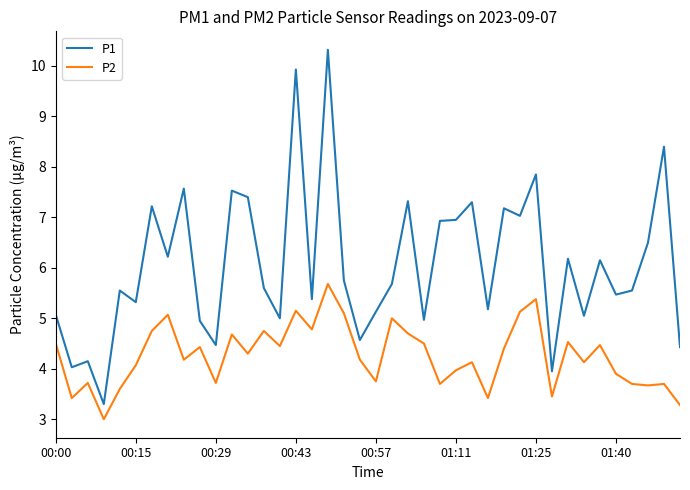

List the series in order of their overall mean, lowest first.

P2, P1